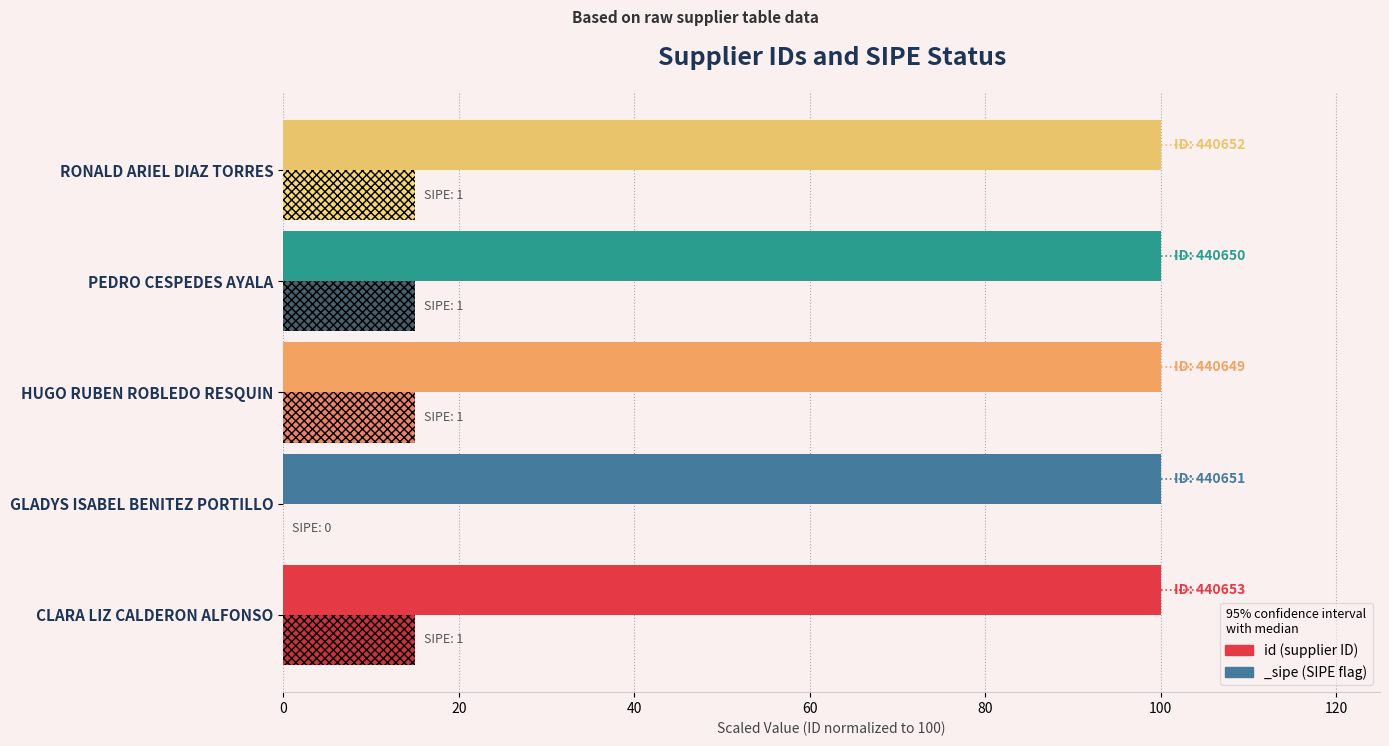

What is the approximate value at RONALD ARIEL DIAZ TORRES?

100.0